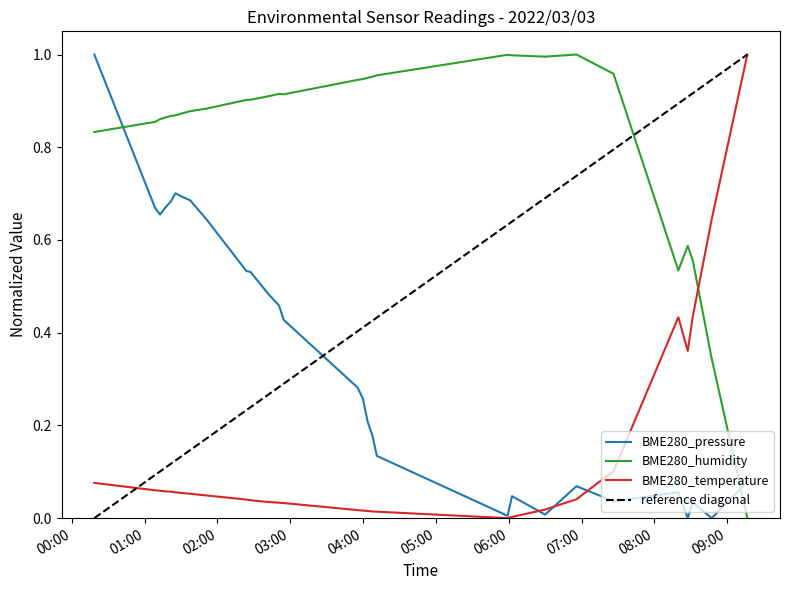

Which series has the largest total across all categories?

BME280_humidity